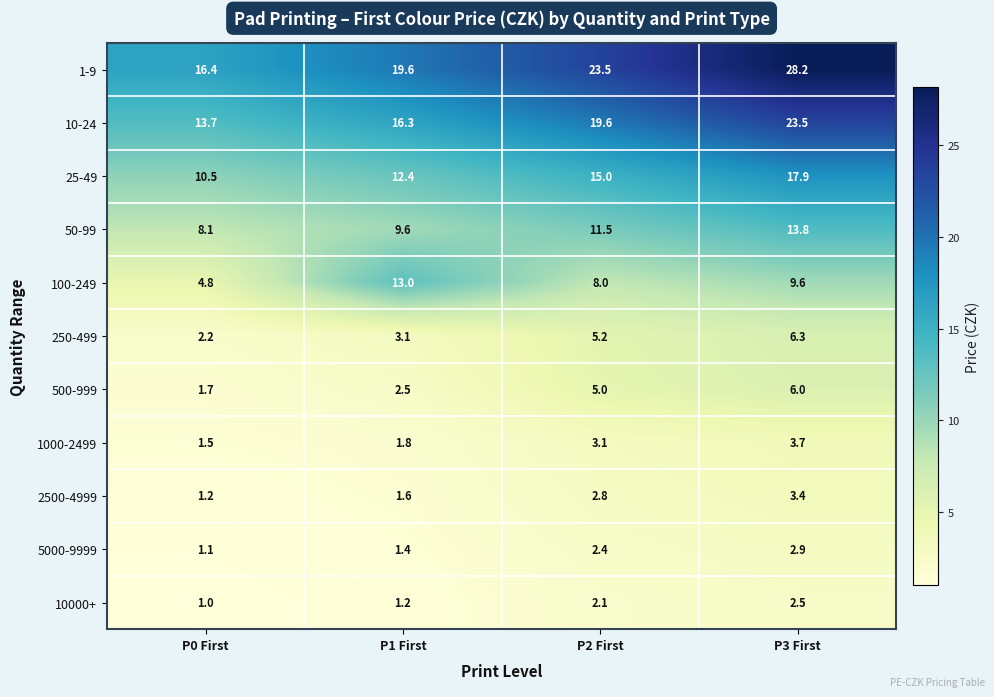

At which label is 10-24 closest to 18?

P2 First